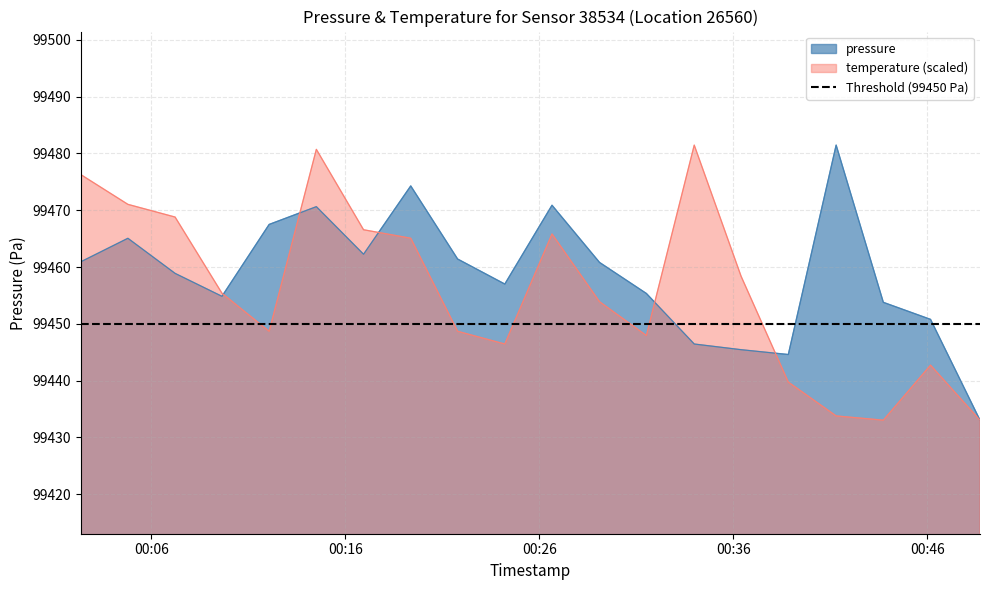

What is the difference between the maximum and minimum values in the pressure series?

48.4